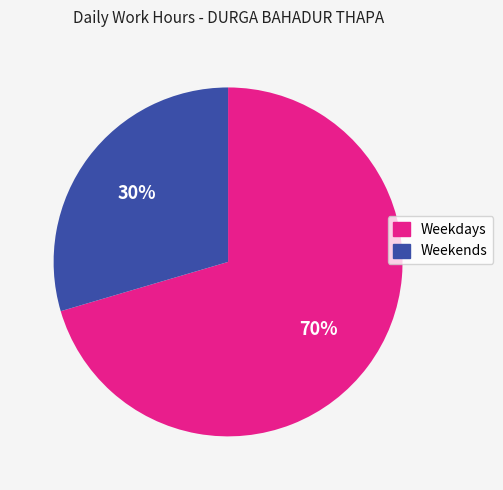

To the nearest percent, what is the average slice percentage?

50%